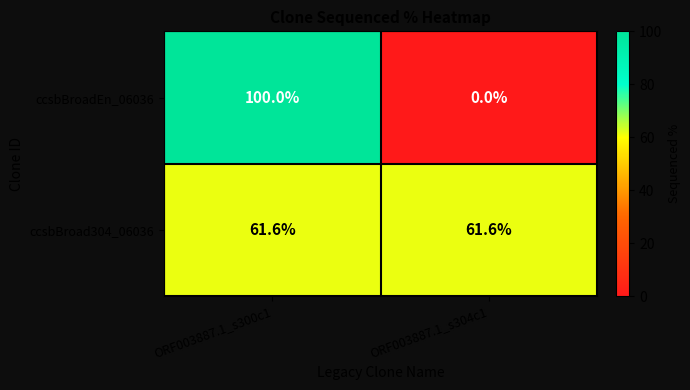

What is the maximum value shown in the chart?

100.0